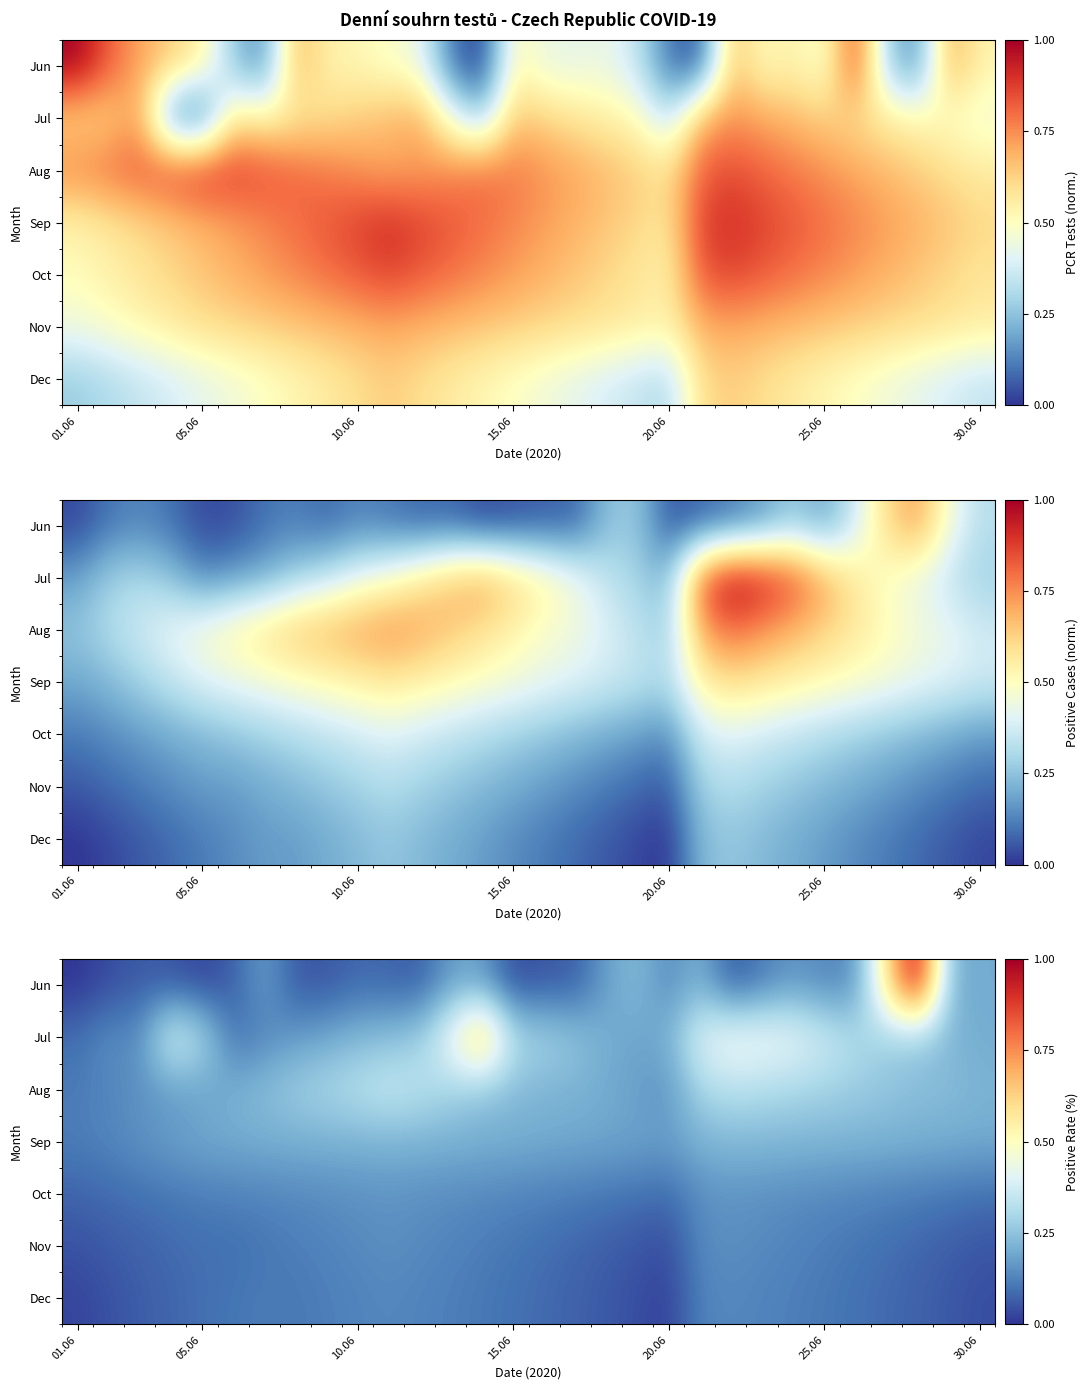

What is the difference between the highest and lowest values at 15.06?

0.3